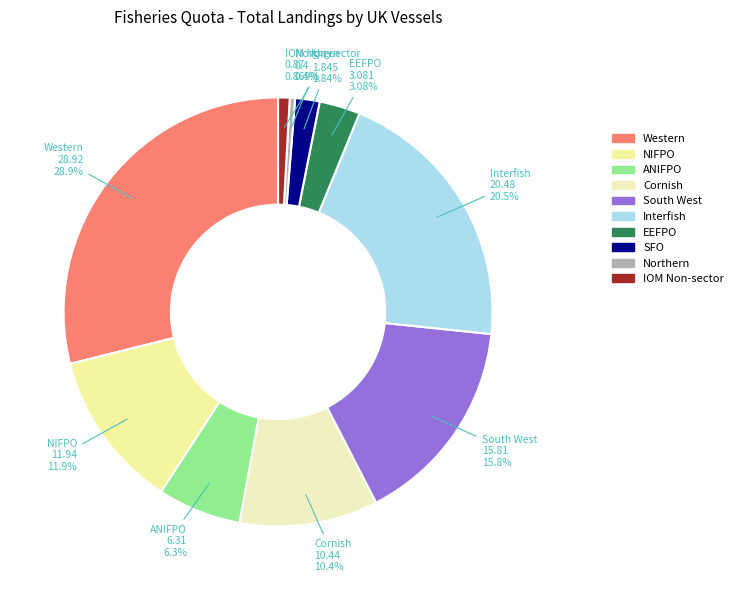

To the nearest percent, what is the difference between the largest and smallest slice percentages?

28%